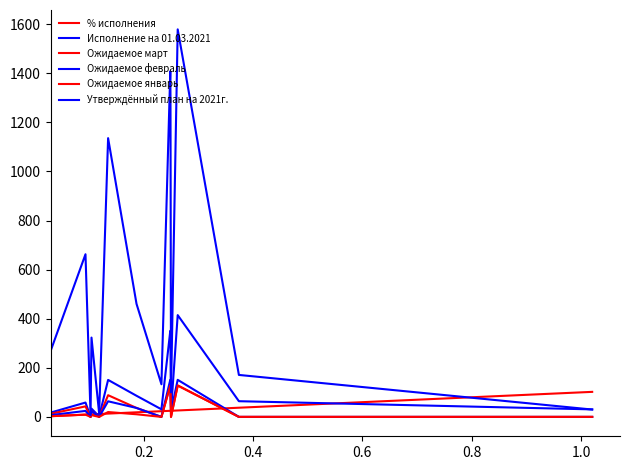

How many lines are shown in the chart?

6